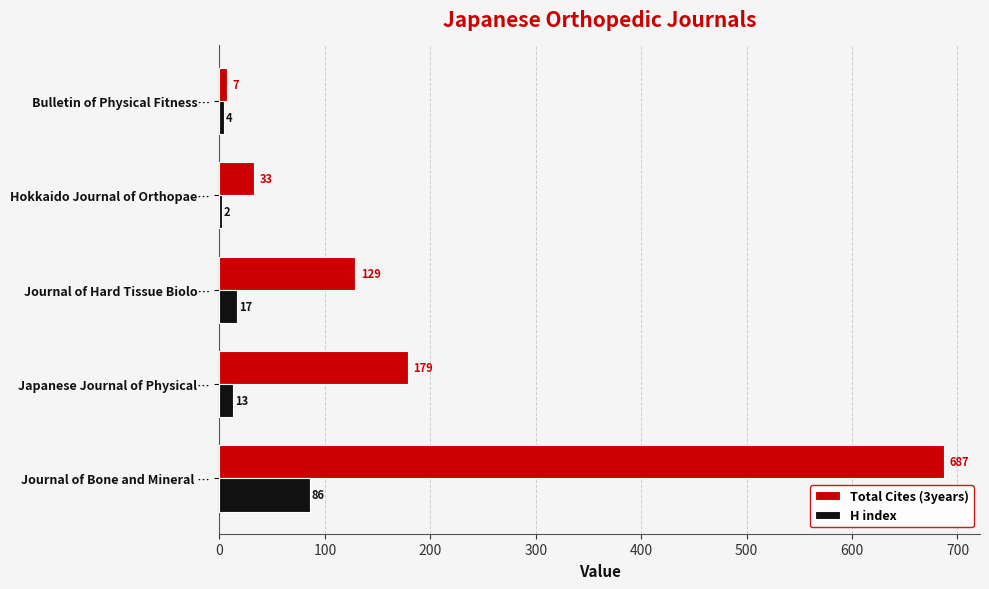

What is the sum of the H index values at Journal of Bone and Mineral … and Japanese Journal of Physical…?

99